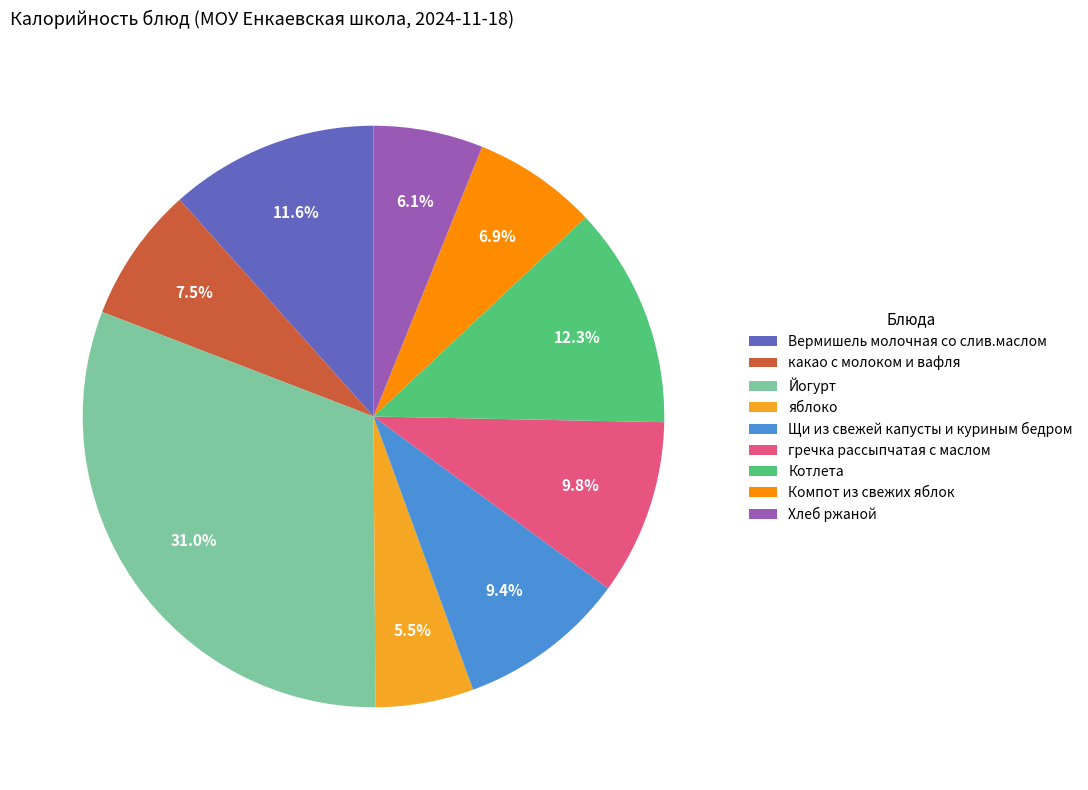

Is it true that Котлета is 1% of the pie?

False